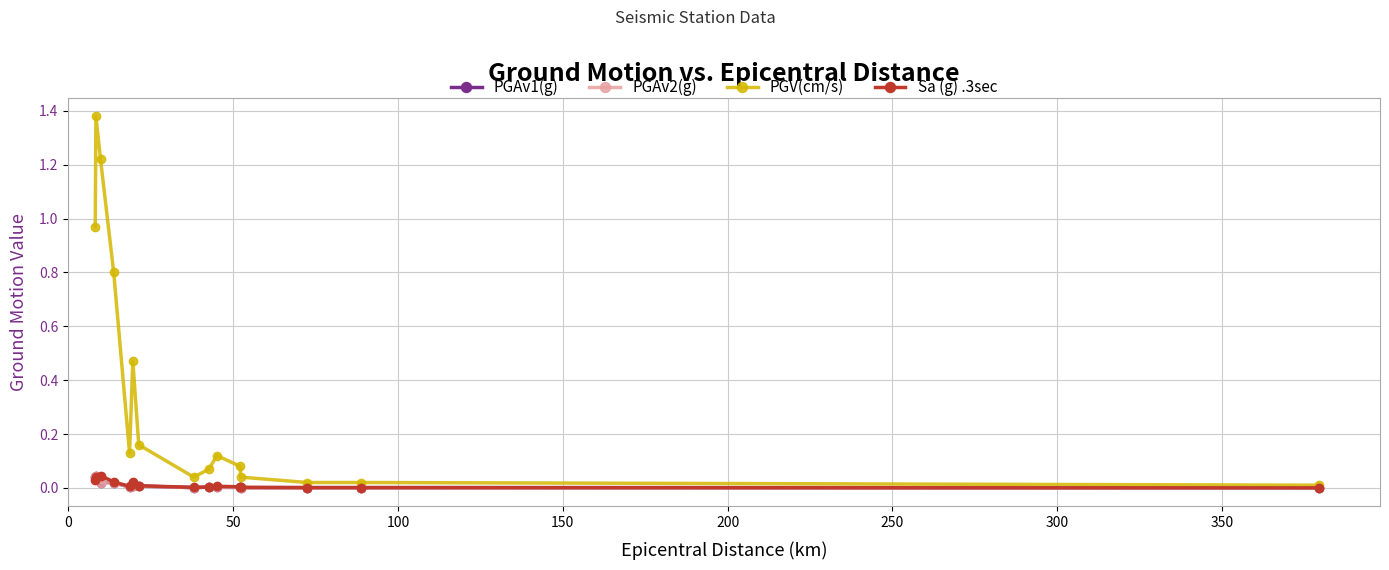

True or false: PGAv1(g) has more than 0 interior local peaks.

True